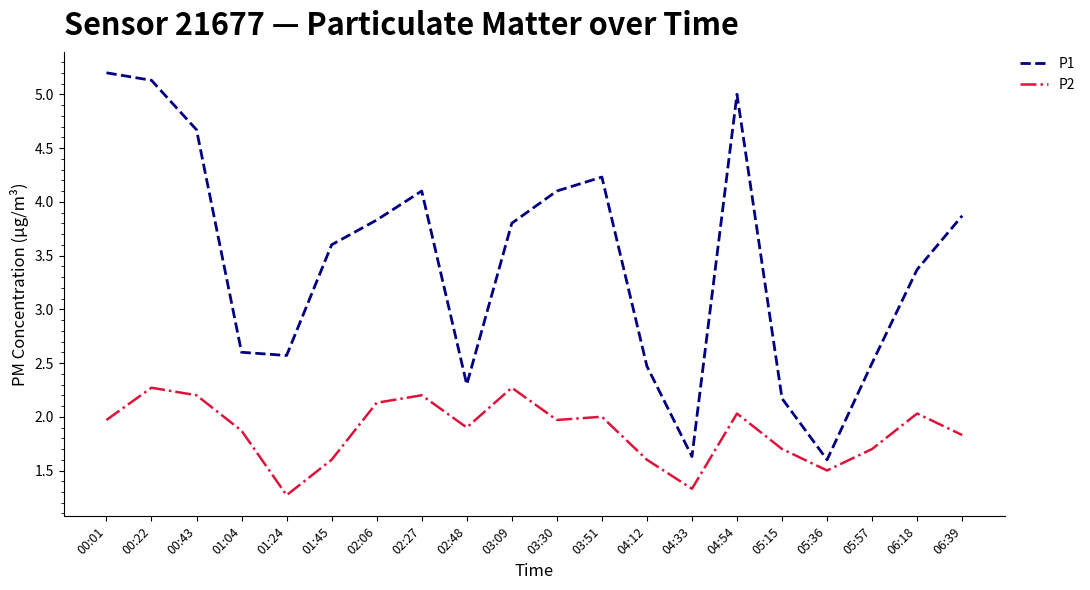

Which label corresponds to the smallest value in the chart?

01:24